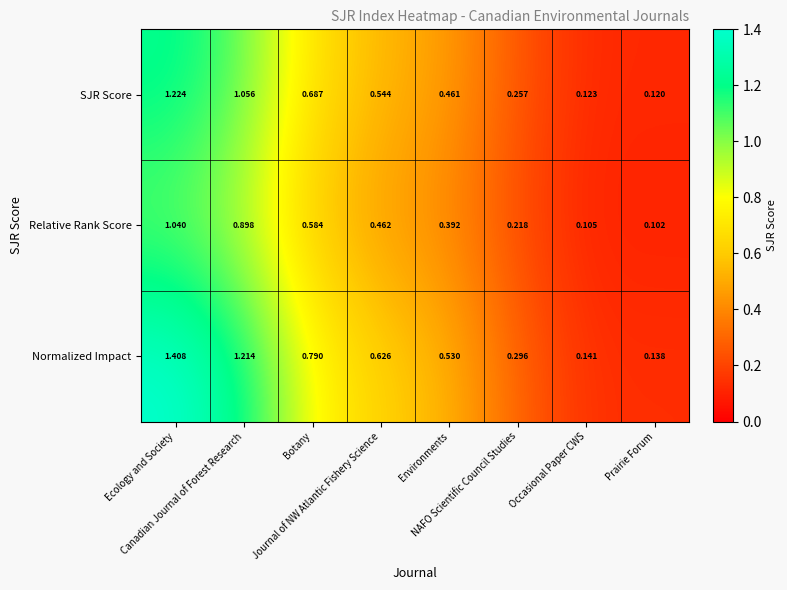

Rank the series by their average value, from highest to lowest.

Normalized Impact, SJR Score, Relative Rank Score